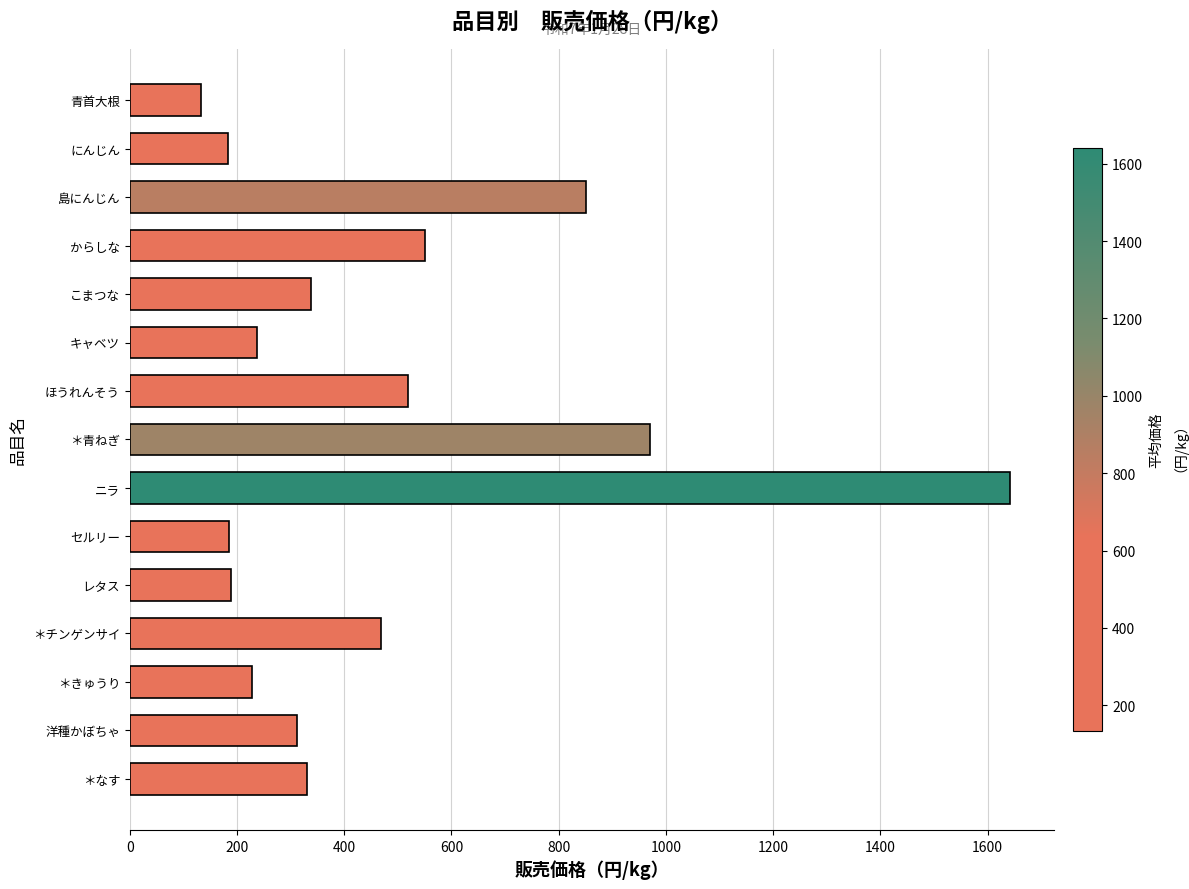

What is the difference between the second highest and second lowest values?

787.2